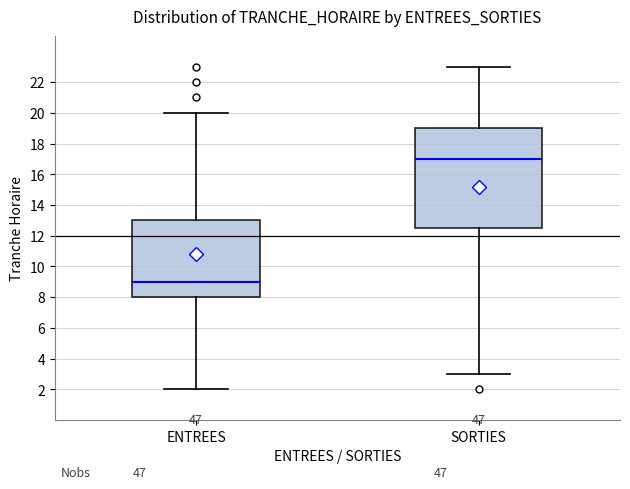

Reading left to right, read every box against the y-axis: the position of its median line, the range the box covers, and the ends of its whiskers. The values are not printed on the chart, so give them approximately, as read against the axis.

ENTREES: median 9.0, box 8.0 to 13.0, whiskers 2.0 to 20.0
SORTIES: median 17.0, box 12.6 to 19.0, whiskers 3.0 to 23.0